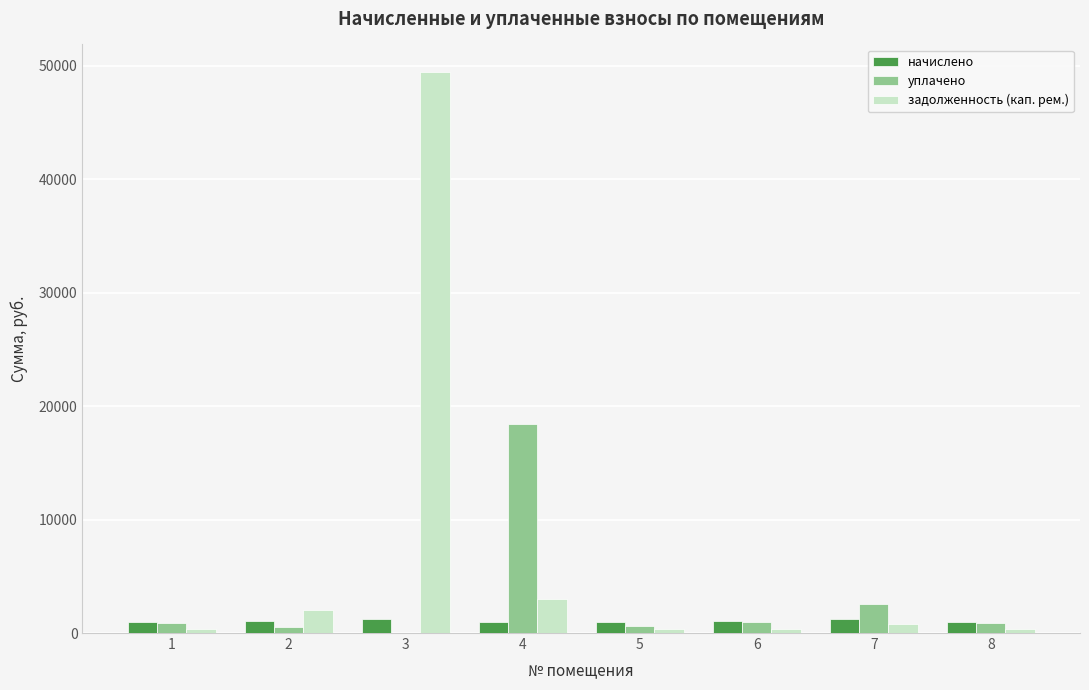

How many categories are shown in the chart?

8